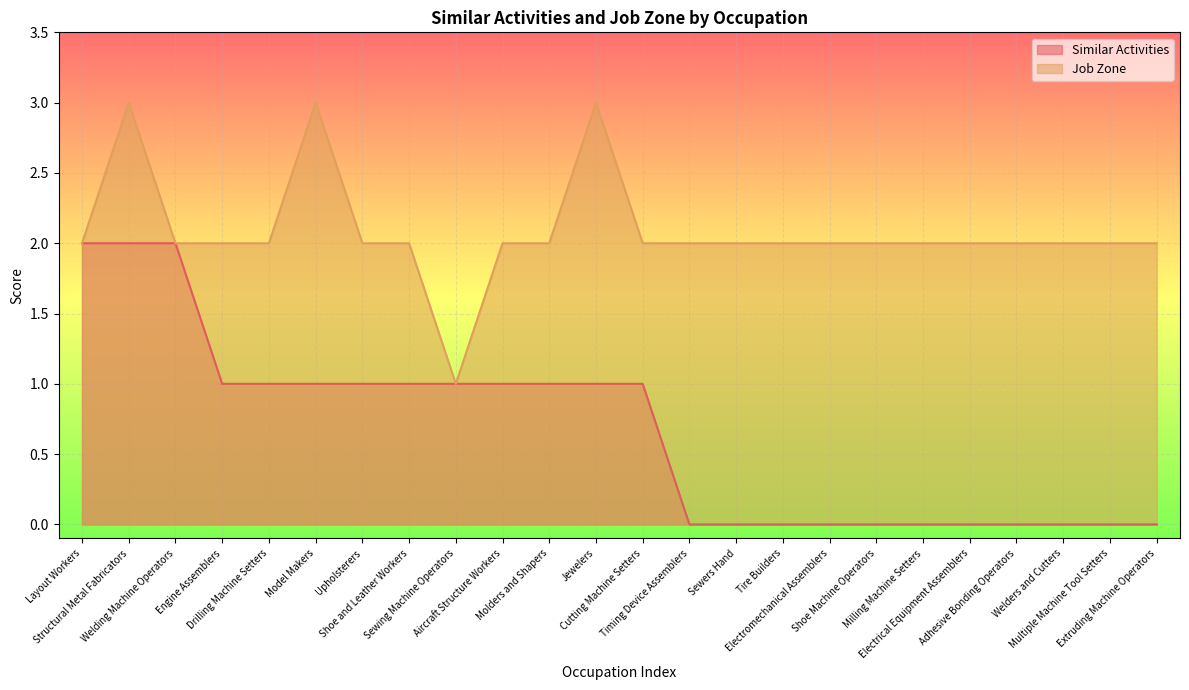

Which label corresponds to the largest value in the chart?

Structural Metal Fabricators